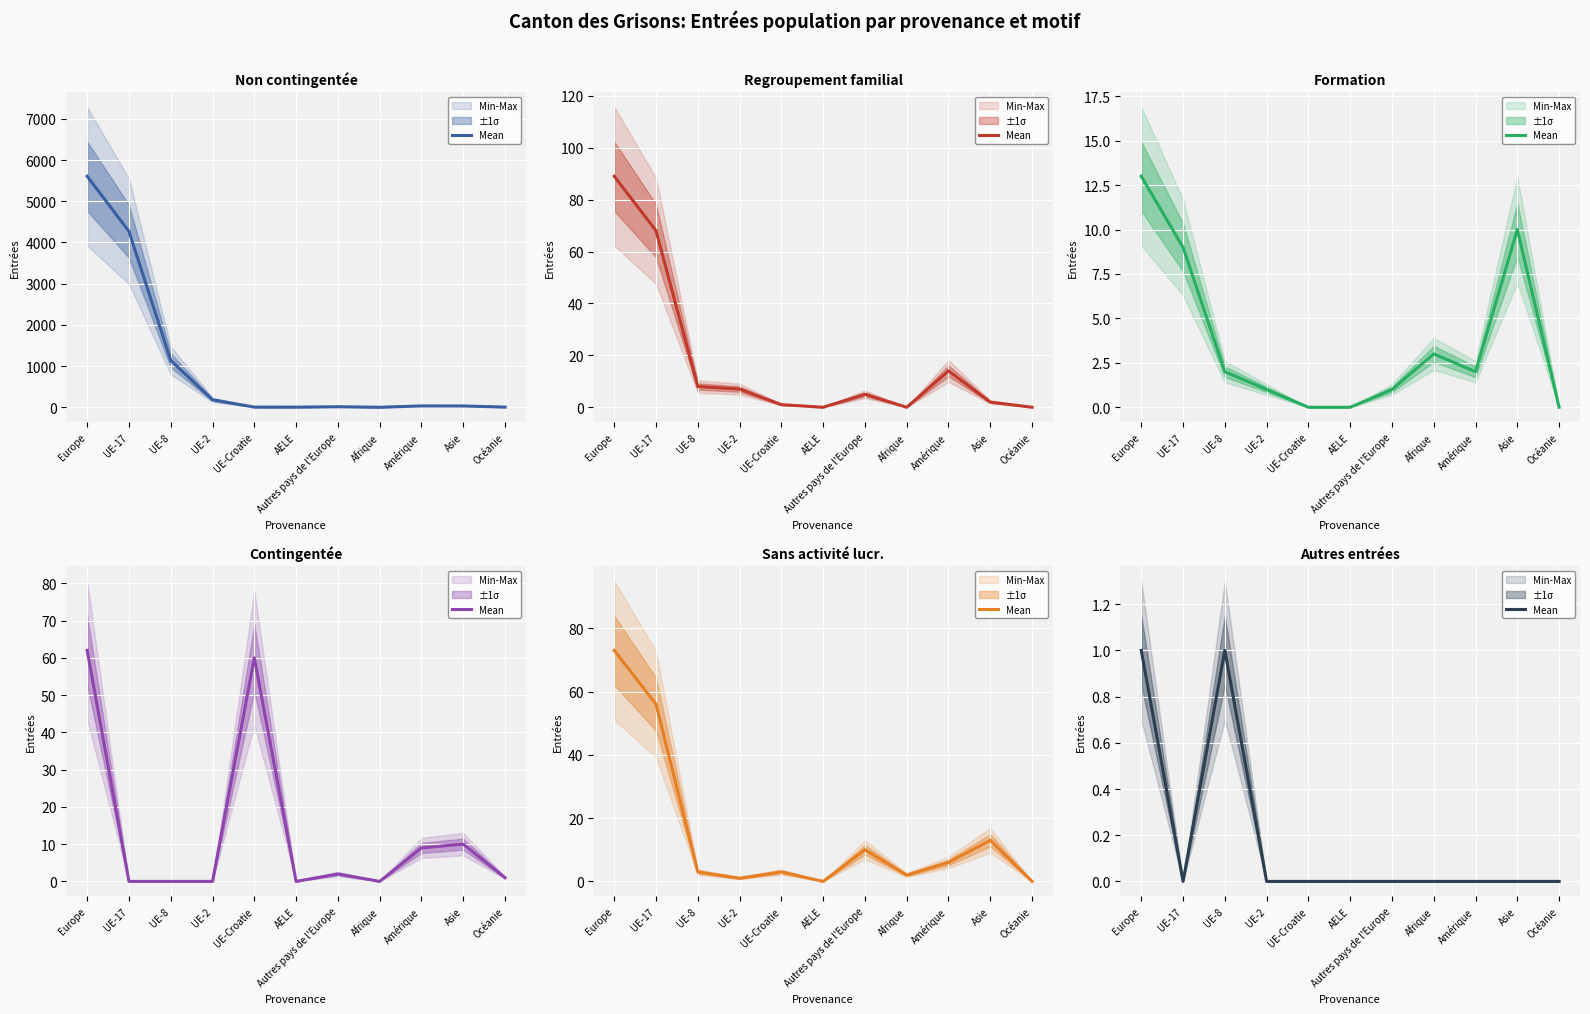

Reading right to left, what are all the values shown in this chart?

0	0	0	0	0	0	0	0	1	0	1